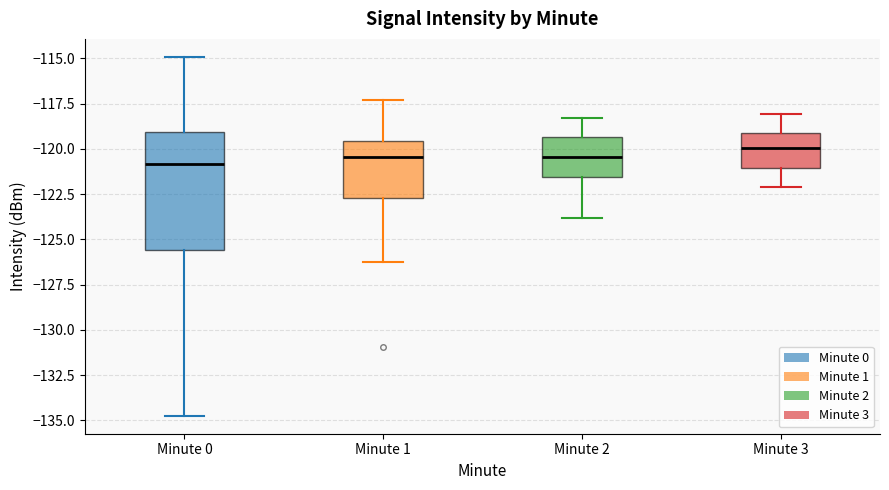

Reading left to right, transcribe this box plot: for each box, give where its median line is, the range the box spans, and where its two whiskers end, as read against the y-axis. The values are not printed on the chart, so give them approximately, as read against the axis.

Minute 0: median -121.0, box -125.5 to -119.0, whiskers -134.5 to -115.0
Minute 1: median -120.5, box -122.5 to -119.5, whiskers -126.0 to -117.5
Minute 2: median -120.5, box -121.5 to -119.5, whiskers -124.0 to -118.5
Minute 3: median -120.0, box -121.0 to -119.0, whiskers -122.0 to -118.0